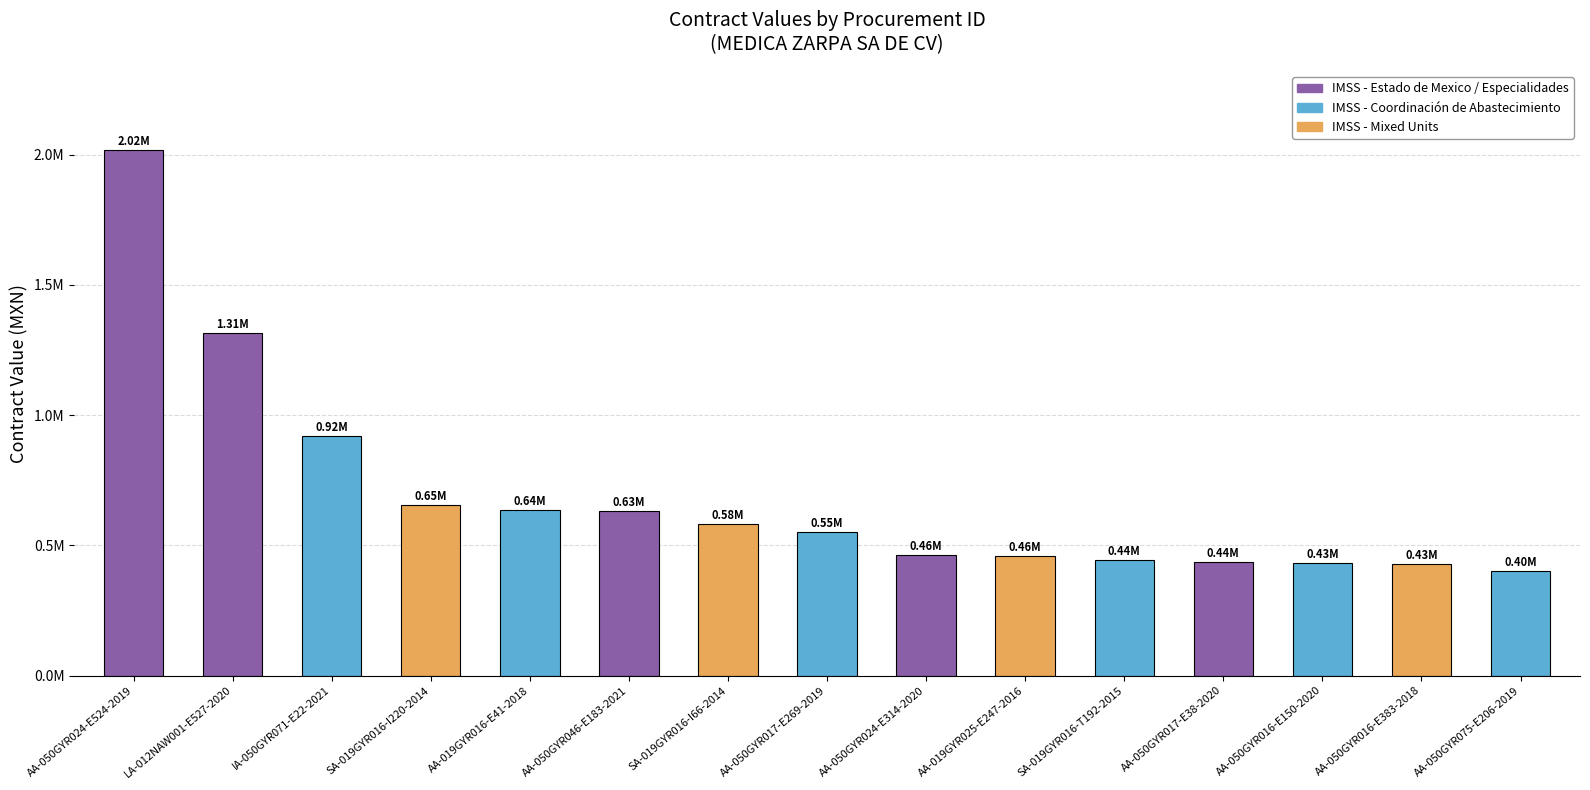

True or false: the data shows 655308.8 at AA-019GYR025-E247-2016.

False